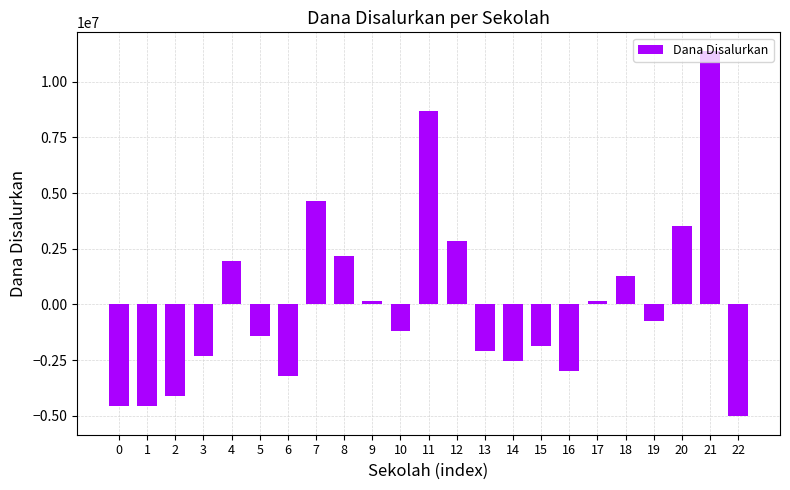

Is it true that the value at 8 is 2171739.1?

True